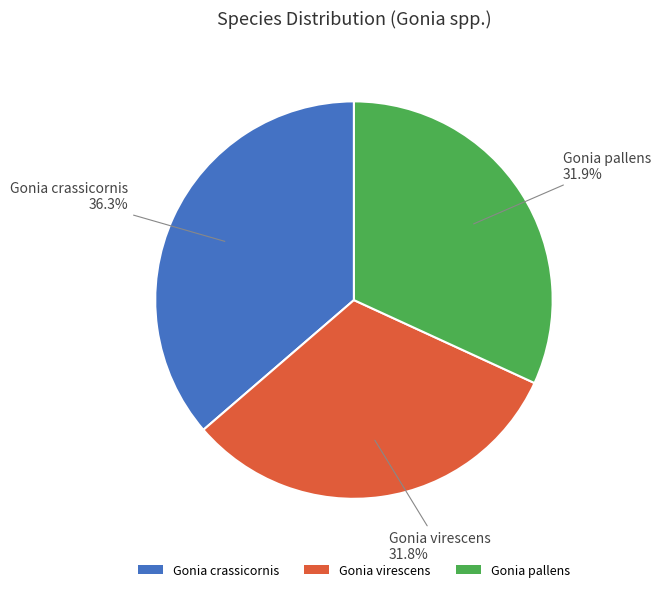

The Gonia pallens slice represents 21% of the pie. True or false?

False